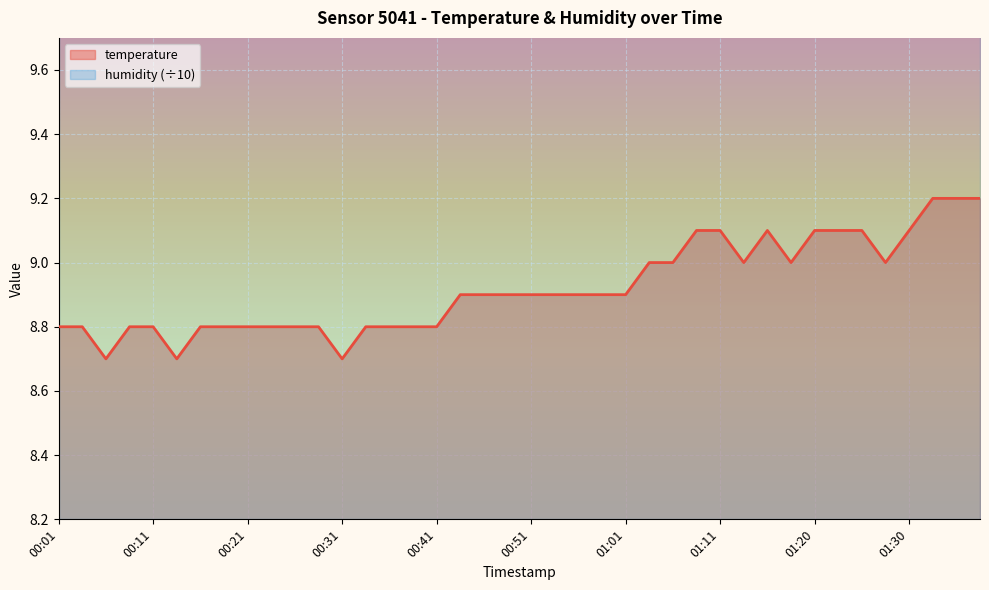

Reading right to left, list all the values displayed in this chart.

01:38=9.2	01:35=9.2	01:33=9.2	01:30=9.1	01:28=9.0	01:25=9.1	01:23=9.1	01:20=9.1	01:18=9.0	01:16=9.1	01:13=9.0	01:11=9.1	01:08=9.1	01:06=9.0	01:03=9.0	01:01=8.9	00:58=8.9	00:56=8.9	00:53=8.9	00:51=8.9	00:48=8.9	00:46=8.9	00:43=8.9	00:41=8.8	00:38=8.8	00:36=8.8	00:33=8.8	00:31=8.7	00:28=8.8	00:26=8.8	00:24=8.8	00:21=8.8	00:19=8.8	00:16=8.8	00:14=8.7	00:11=8.8	00:09=8.8	00:06=8.7	00:04=8.8	00:01=8.8